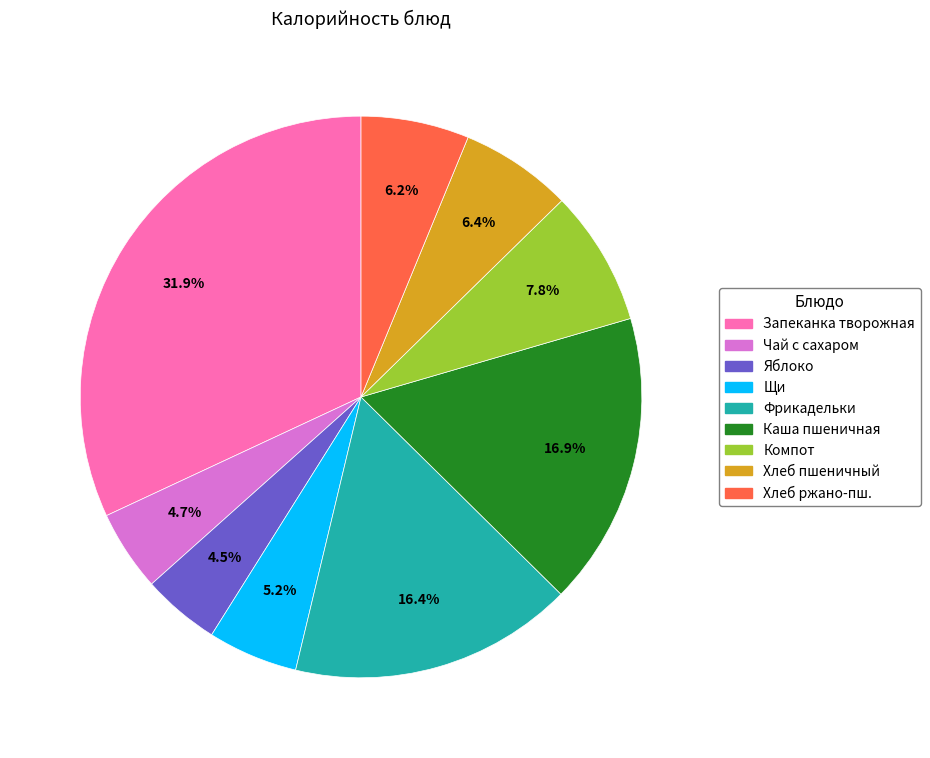

Does any single category account for the majority?

No